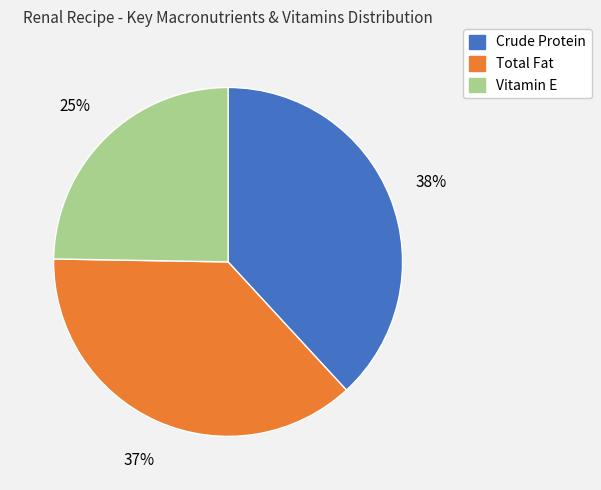

Does Vitamin E represent more than half of the total?

No